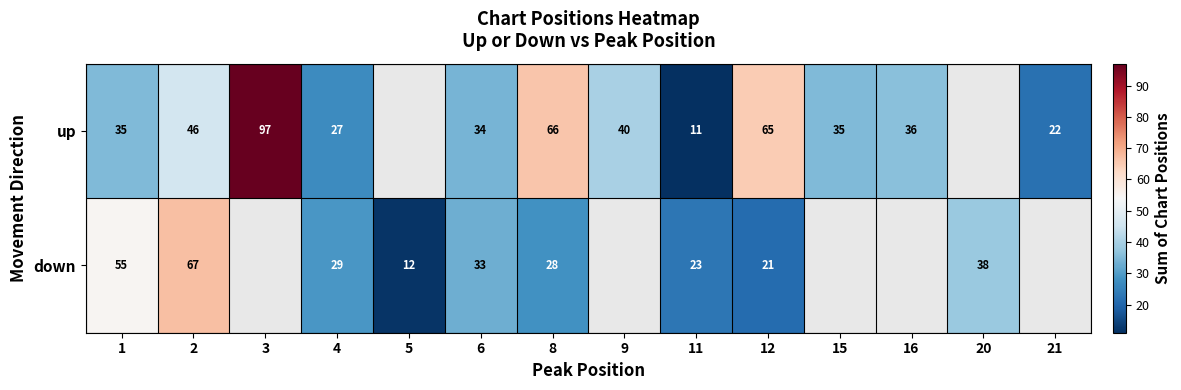

The up series shows 5.9 at 11. True or false?

False